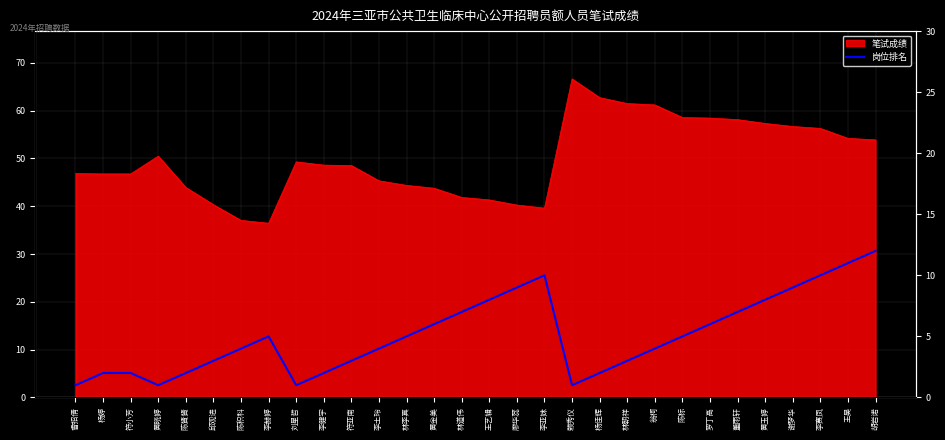

What is the change in value from 林朝祥 to 胡岩诺?

+9